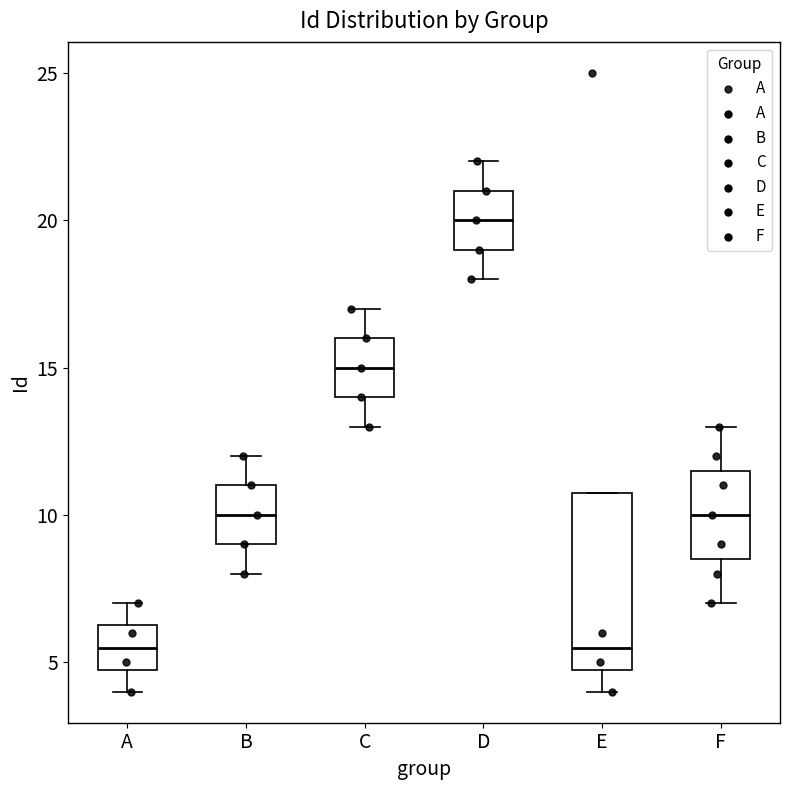

Reading left to right, read every box against the y-axis: the position of its median line, the range the box covers, and the ends of its whiskers. The values are not printed on the chart, so give them approximately, as read against the axis.

A: median 5.5, box 5.0 to 6.5, whiskers 4.0 to 7.0
B: median 10.0, box 9.0 to 11.0, whiskers 8.0 to 12.0
C: median 15.0, box 14.0 to 16.0, whiskers 13.0 to 17.0
D: median 20.0, box 19.0 to 21.0, whiskers 18.0 to 22.0
E: median 5.5, box 5.0 to 11.0, whiskers 4.0 to 11.0
F: median 10.0, box 8.5 to 11.5, whiskers 7.0 to 13.0